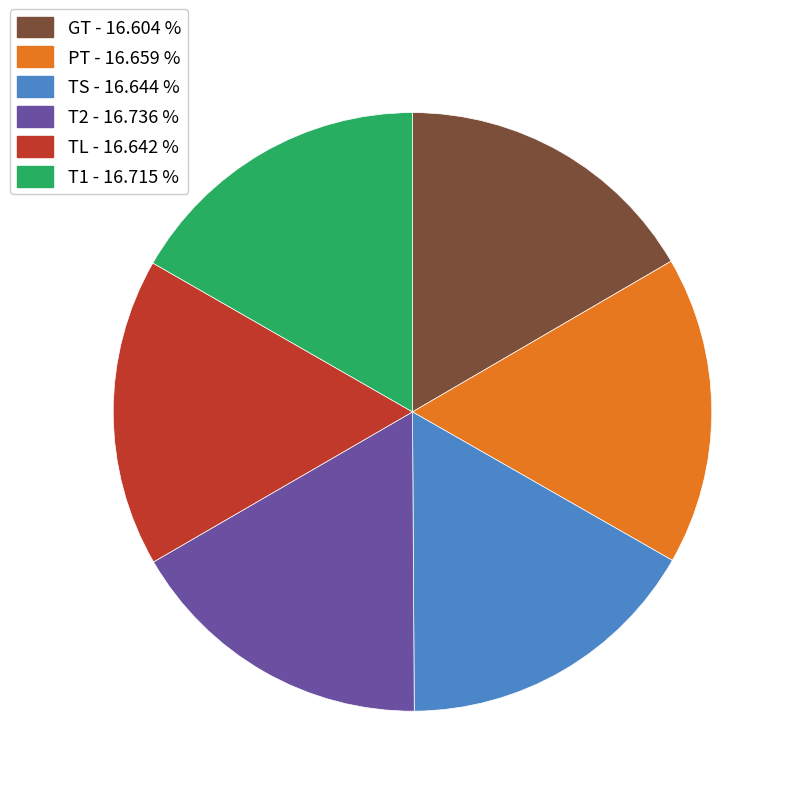

Do TS and PT together represent more than half of the pie?

No